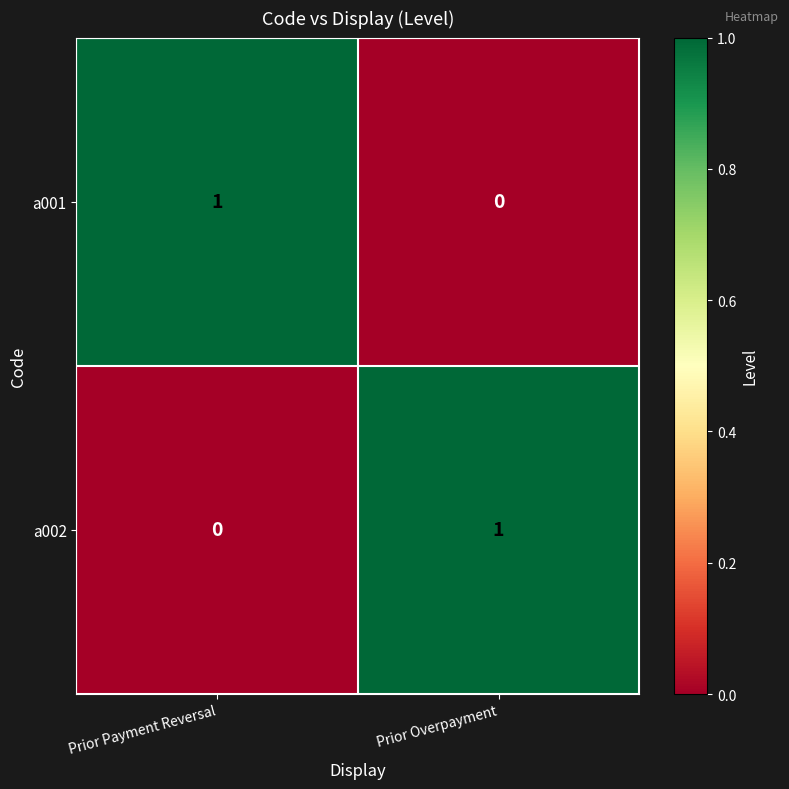

Reading left to right, list all the values displayed in this chart.

a001: 1	0
a002: 0	1